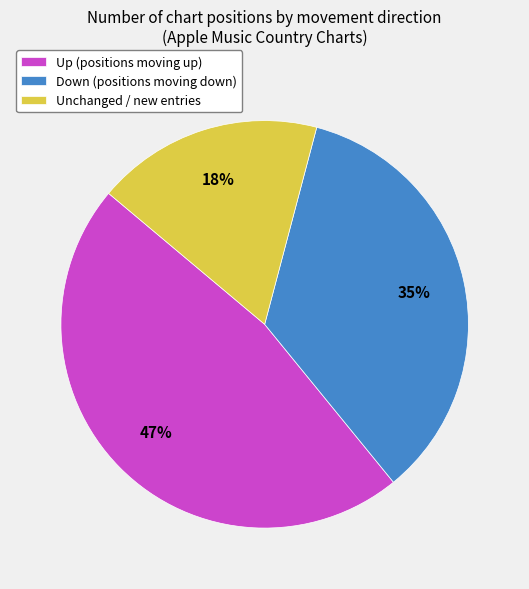

Rank the categories by value from highest to lowest.

Up (positions moving up), Down (positions moving down), Unchanged / new entries